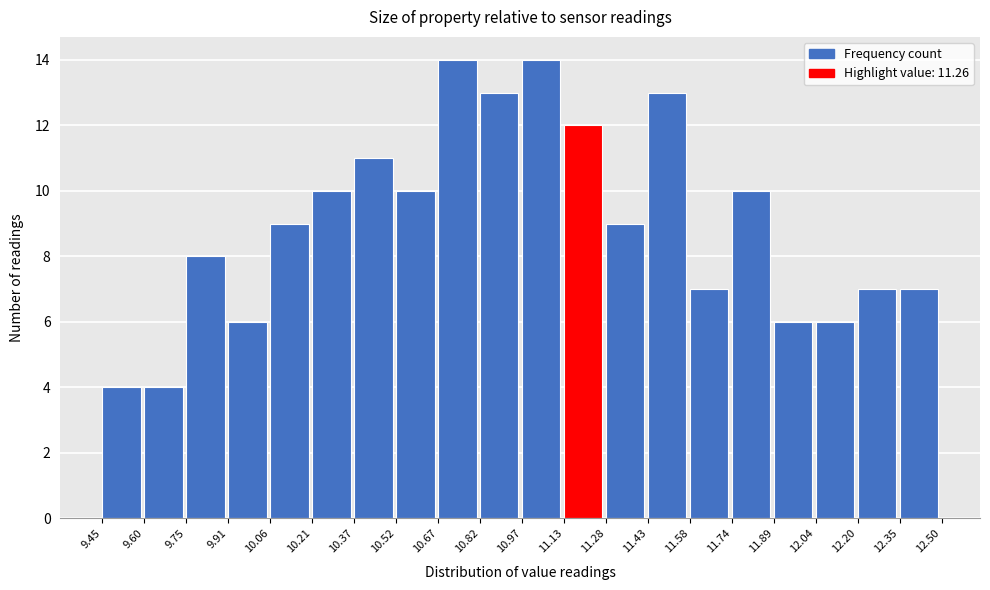

How tall is the bar that spans 12.04 to 12.20 on the x-axis? The values are not printed on the chart, so give them approximately, as read against the axis.

6